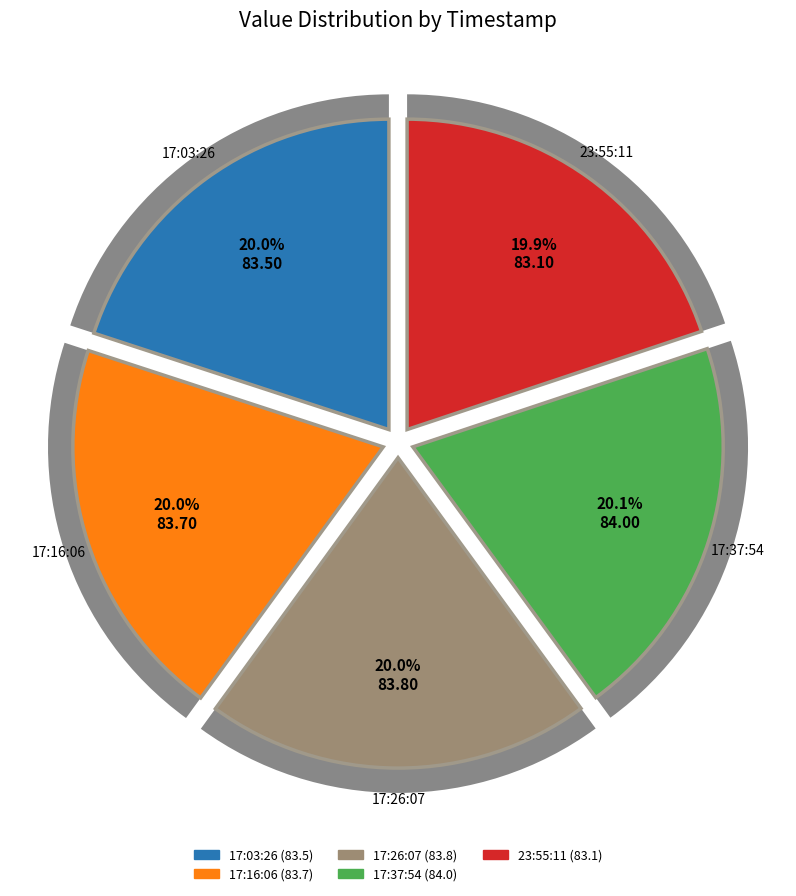

Is there any slice that represents more than half of the pie?

No